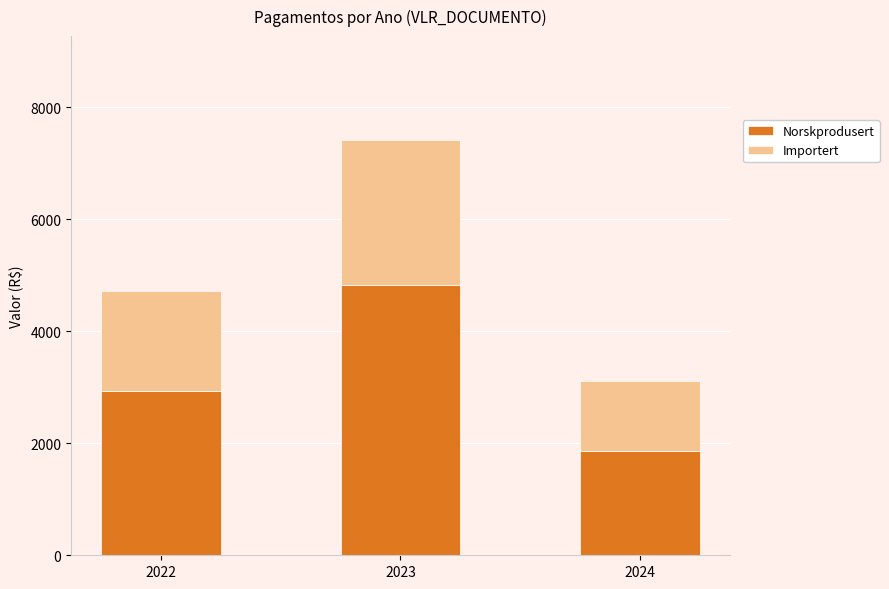

At which category is the sum across all series the highest?

2023